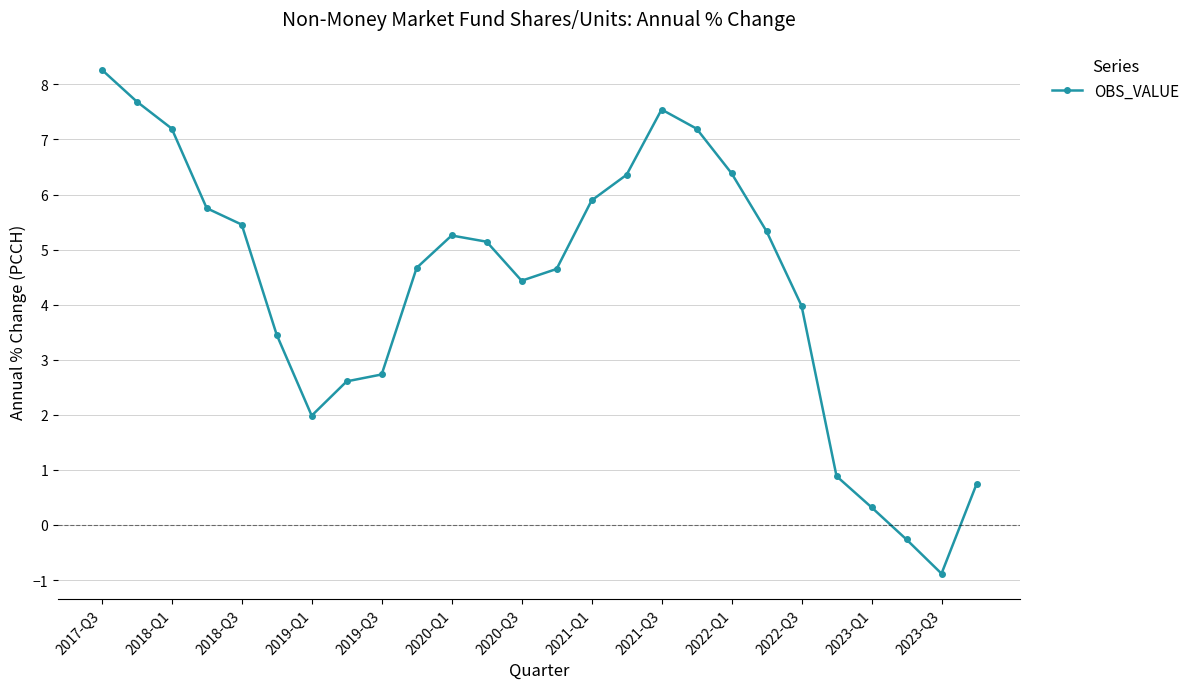

What is the difference between the second highest and minimum values?

8.6